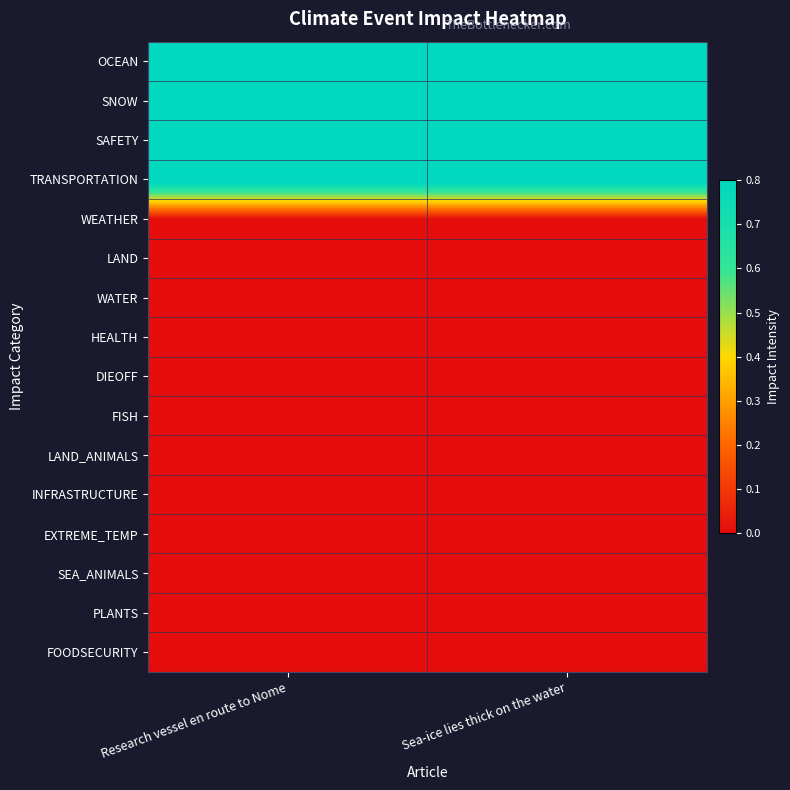

At which category does the chart reach its peak across all series?

Research vessel en route to Nome